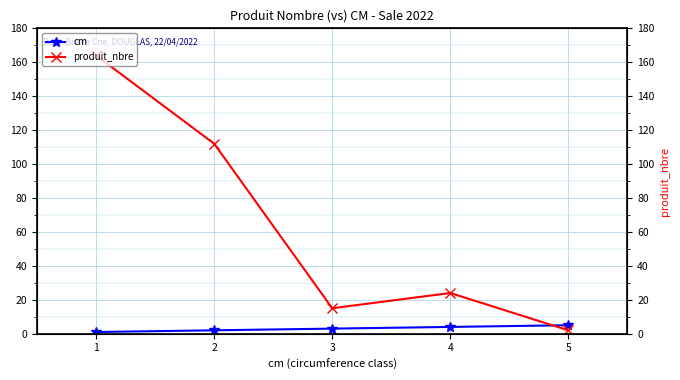

Does the chart display data point markers on the line(s)?

Yes